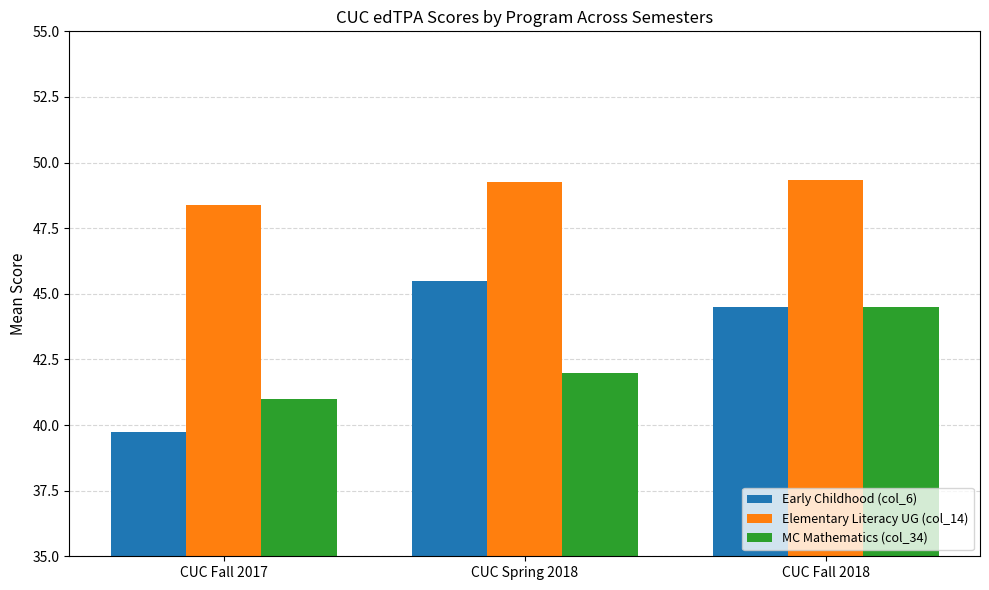

The MC Mathematics (col_34) series shows 75.5 at CUC Spring 2018. True or false?

False